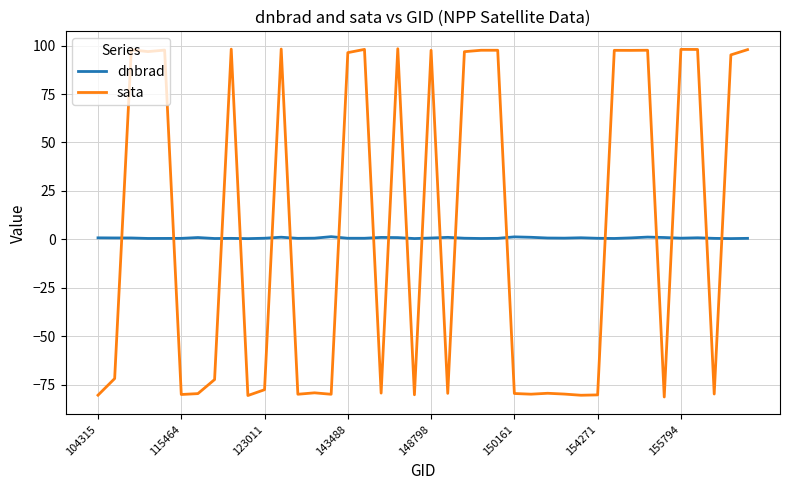

True or false: sata and dnbrad intersect in this chart.

True